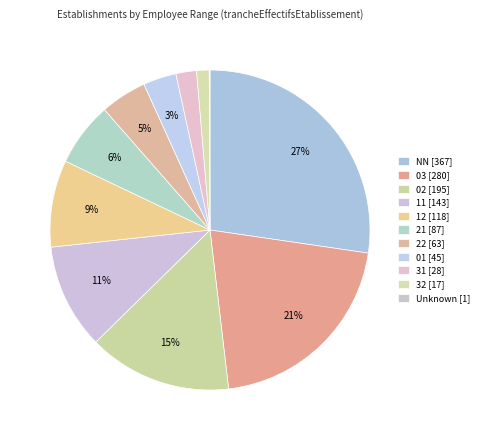

How many slices are in this pie chart?

11